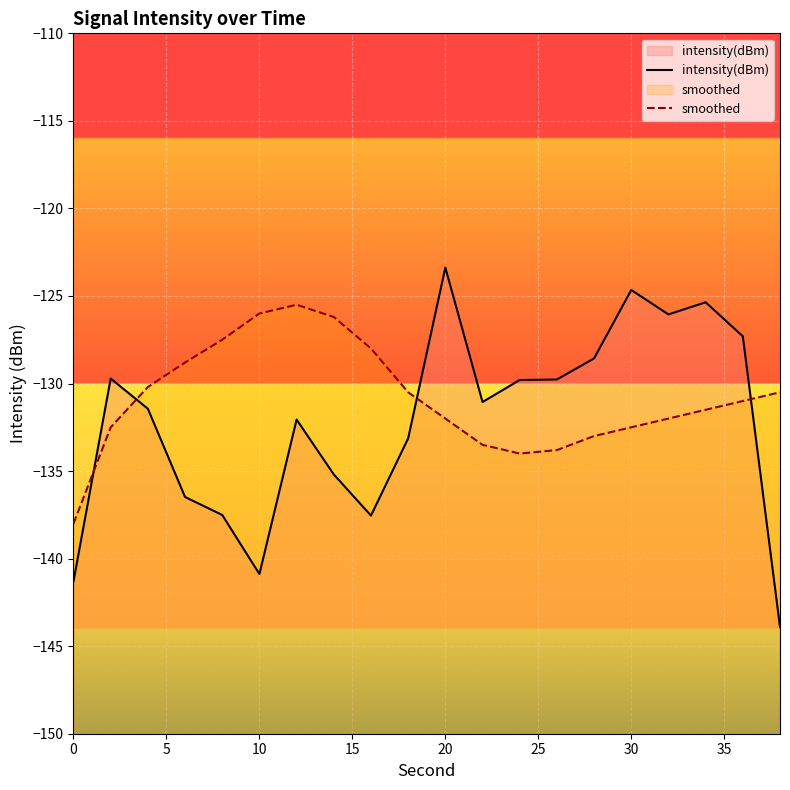

What is the difference between the intensity(dBm) values at 10 and 20?

17.5